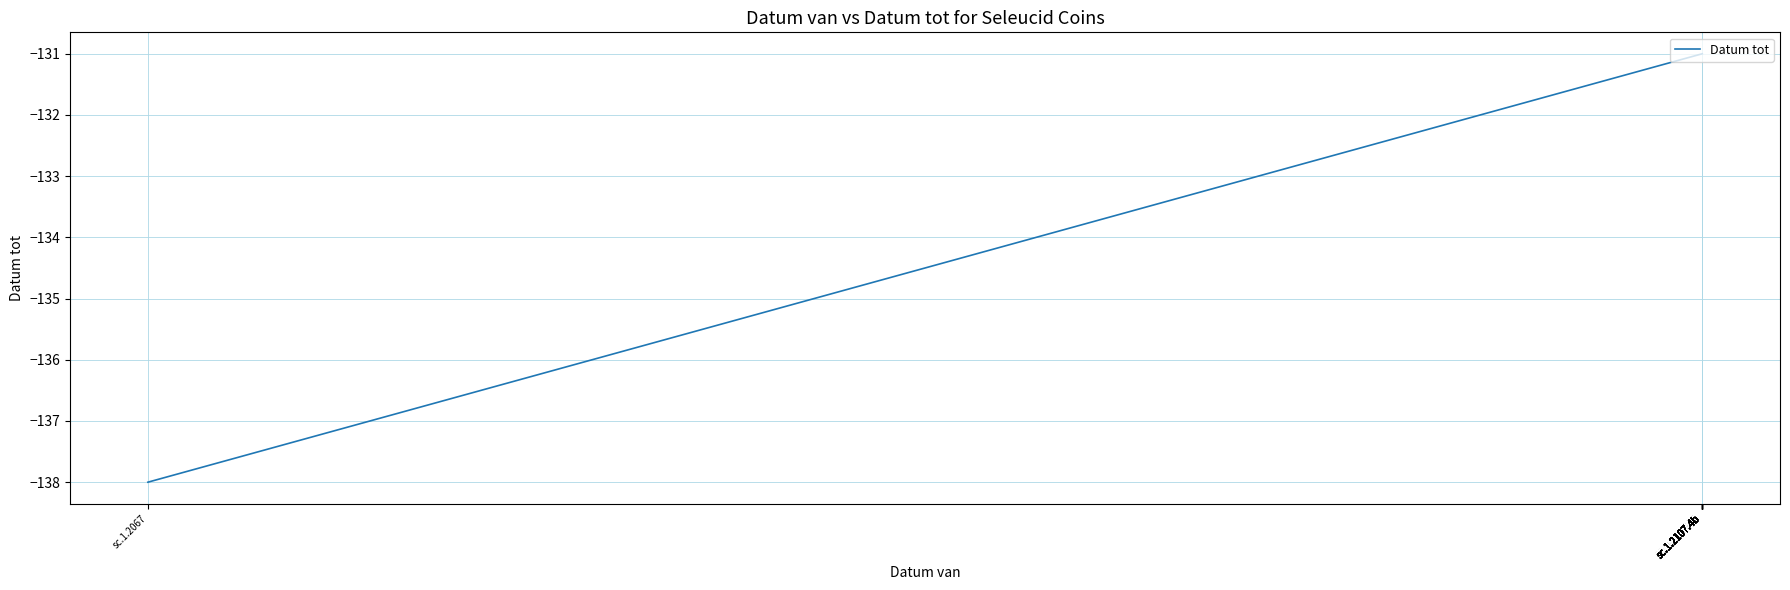

Reading left to right, what are all the values shown in this chart?

-138	-131	-131	-131	-131	-131	-131	-131	-131	-131	-131	-131	-131	-131